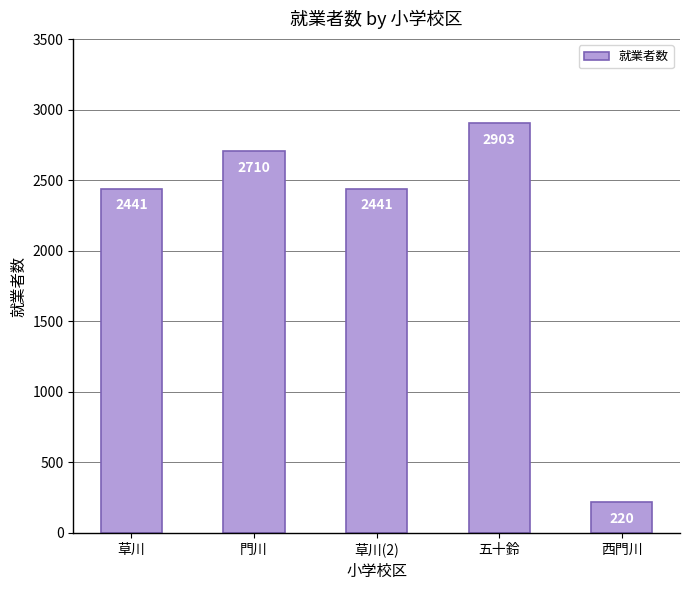

Reading right to left, extract all data points from this chart.

西門川=220	五十鈴=2903	草川(2)=2441	門川=2710	草川=2441